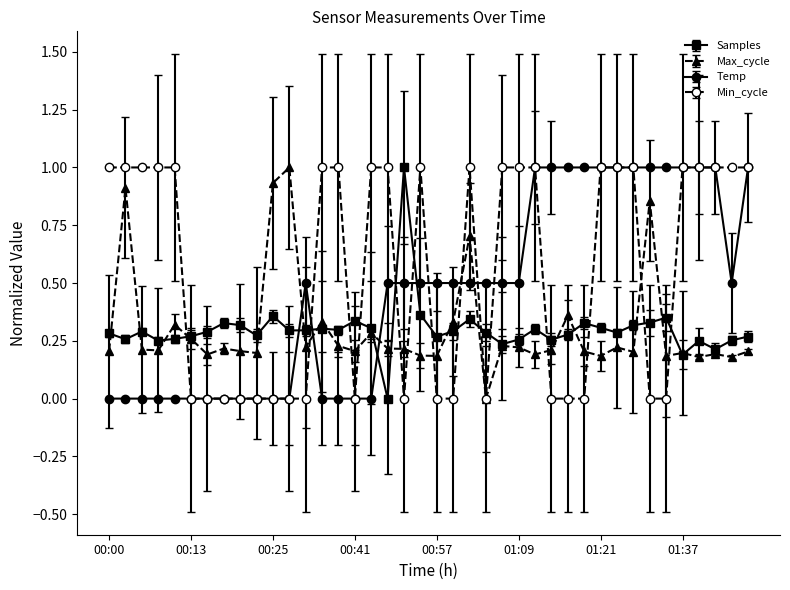

Which series has the largest total across all categories?

Min_cycle